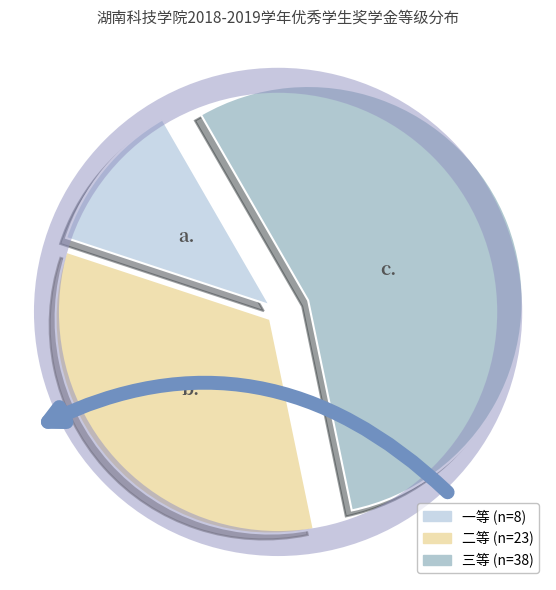

True or false: 三等 accounts for 63% of the total.

False